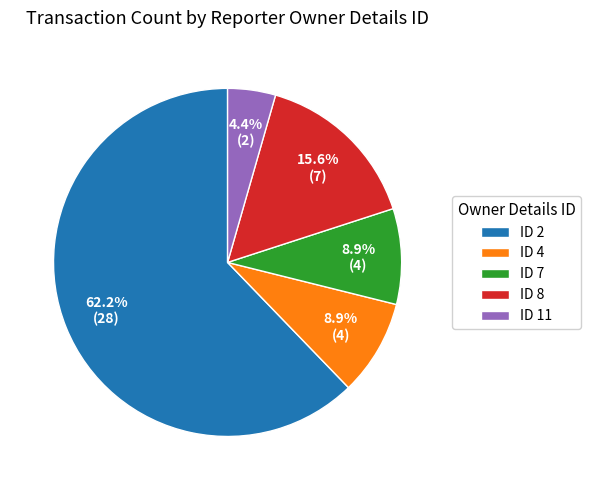

To the nearest percent, what is the difference between the largest and smallest slice percentages?

58%